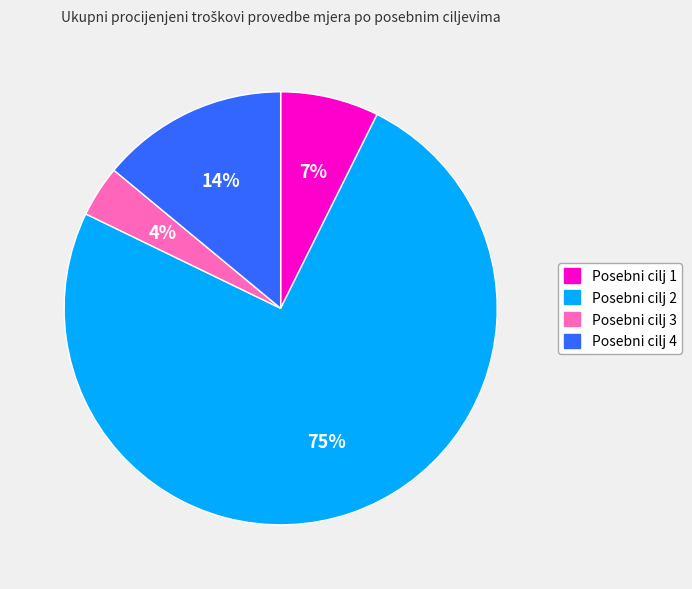

Which category has the smallest portion of the pie?

Posebni cilj 3